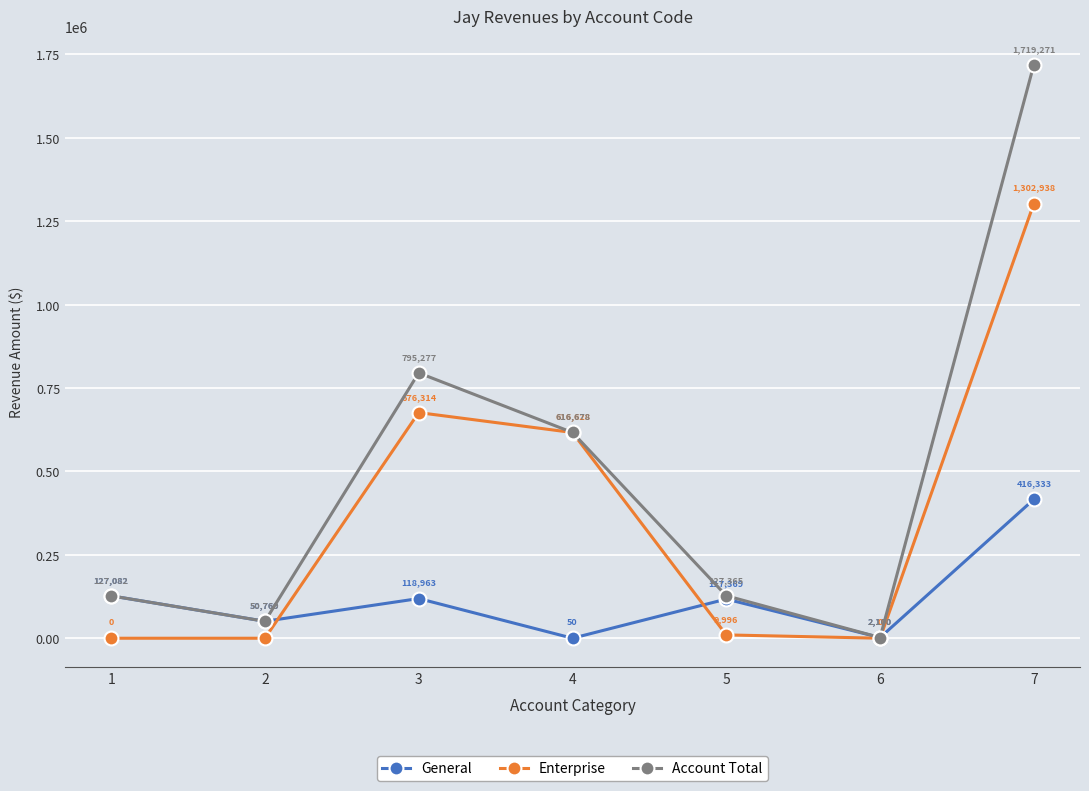

What is the lowest value of the General series?

50